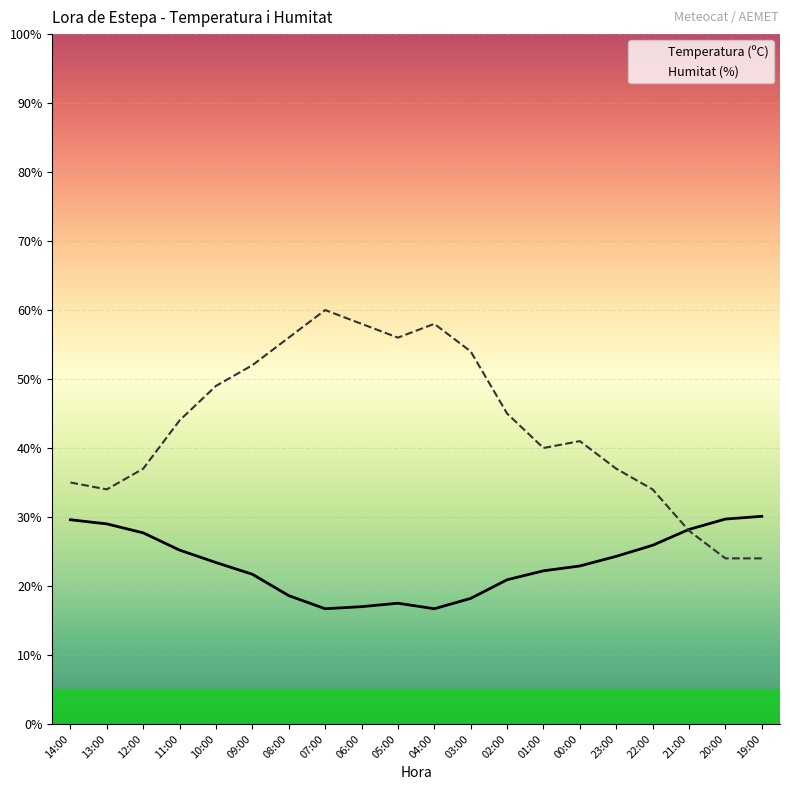

True or false: Temperatura (ºC) and Humitat (%) cross at least once.

True